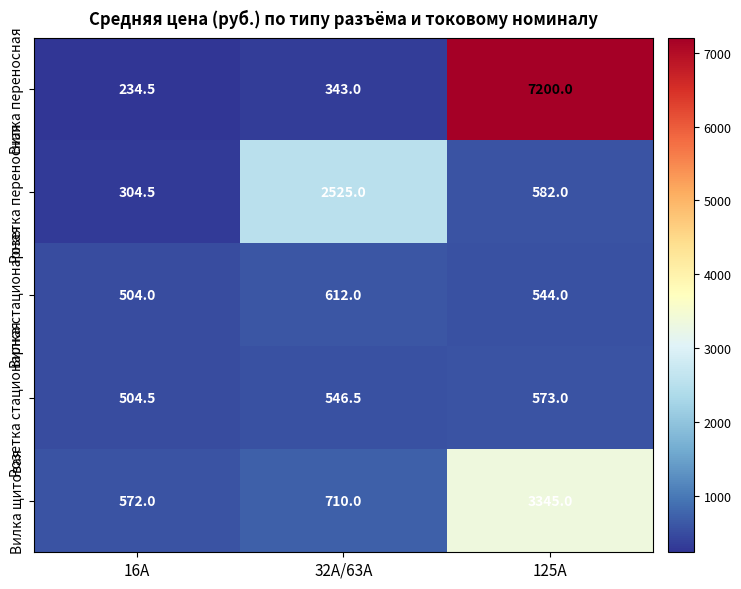

How many series are shown in this chart?

5